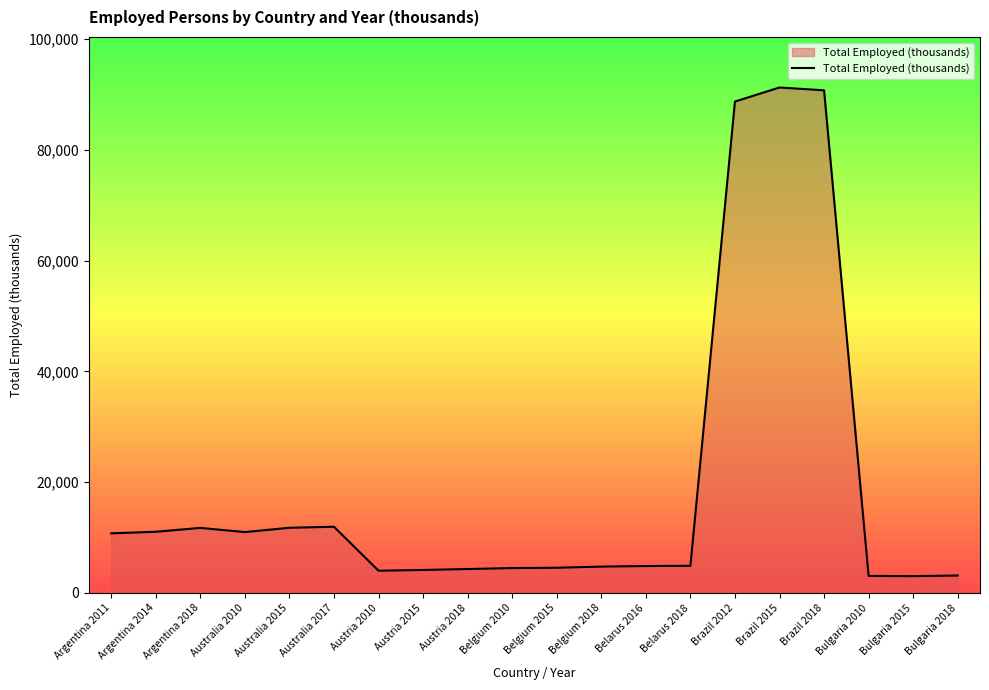

What is the average value?

19216.9